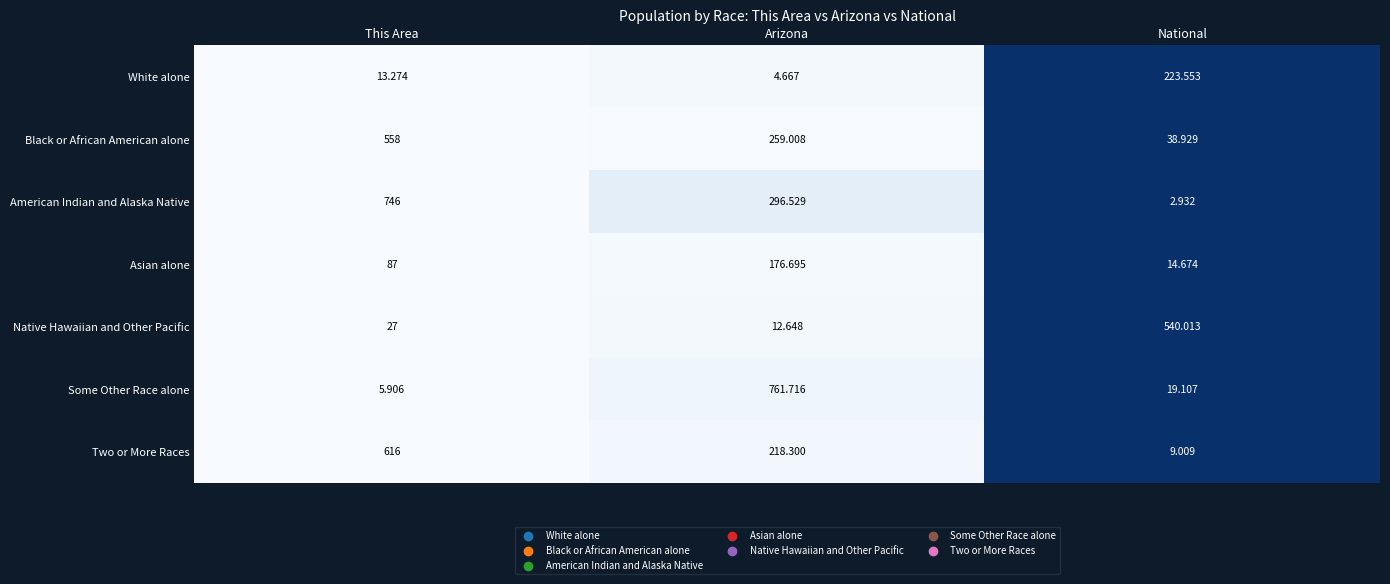

Which series has the widest spread of values?

Some Other Race alone